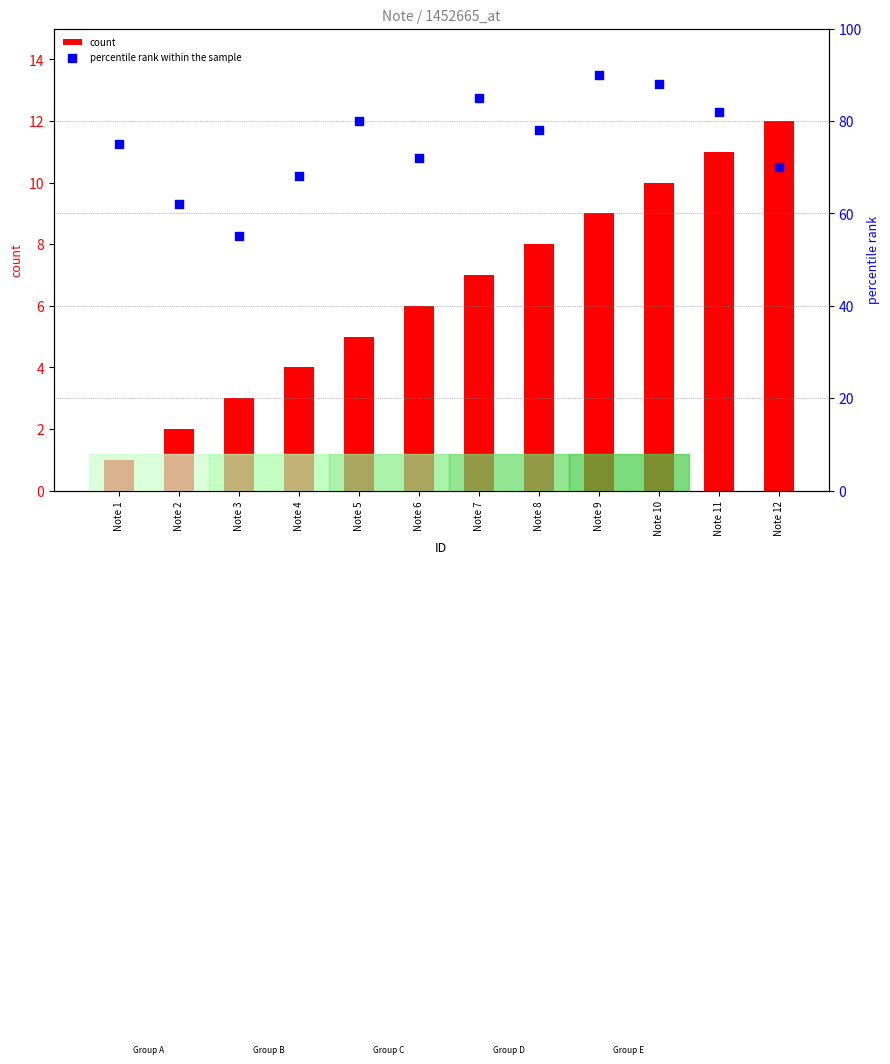

At how many categories does at least one series exceed 47?

12